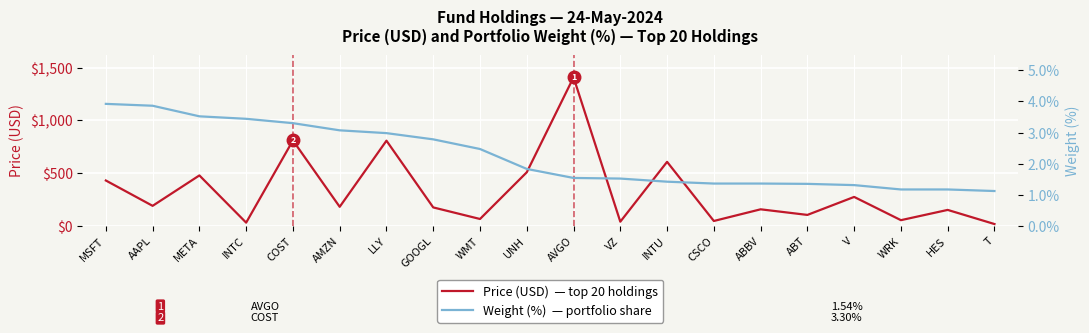

What is the sum of the Weight (%) values at AVGO and WMT?

4.0